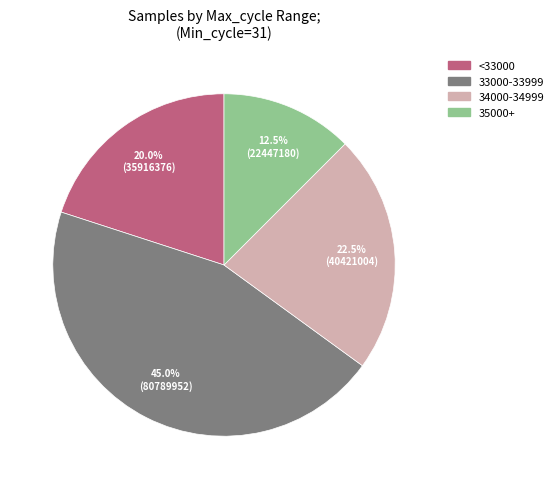

Is there a majority slice in this chart?

No